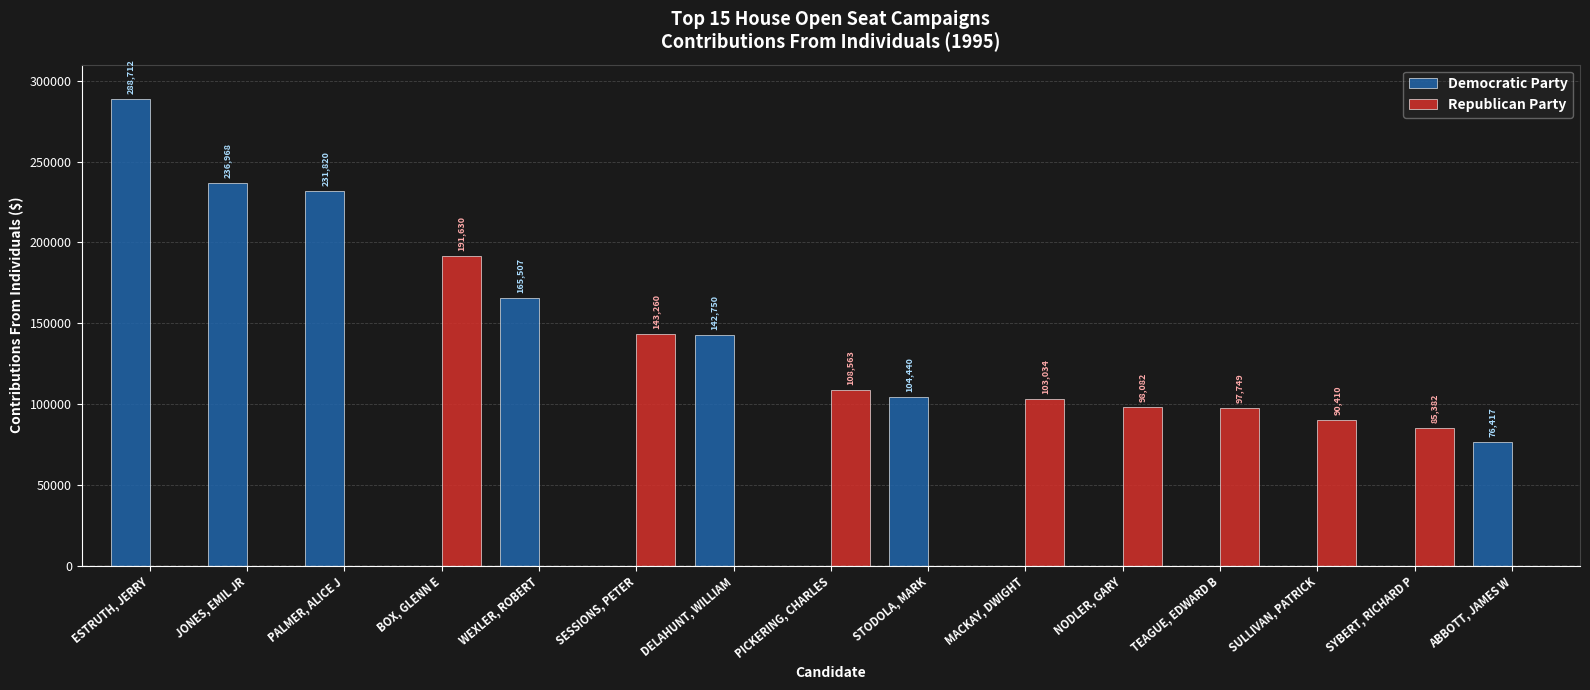

How many groups of bars are there?

15